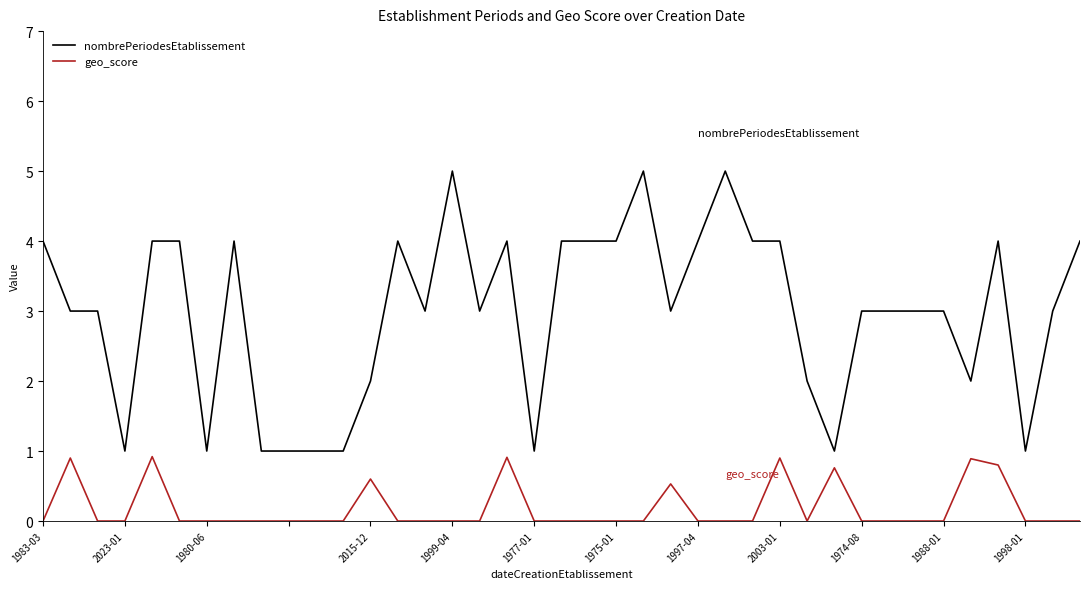

What is the maximum value for geo_score?

0.9